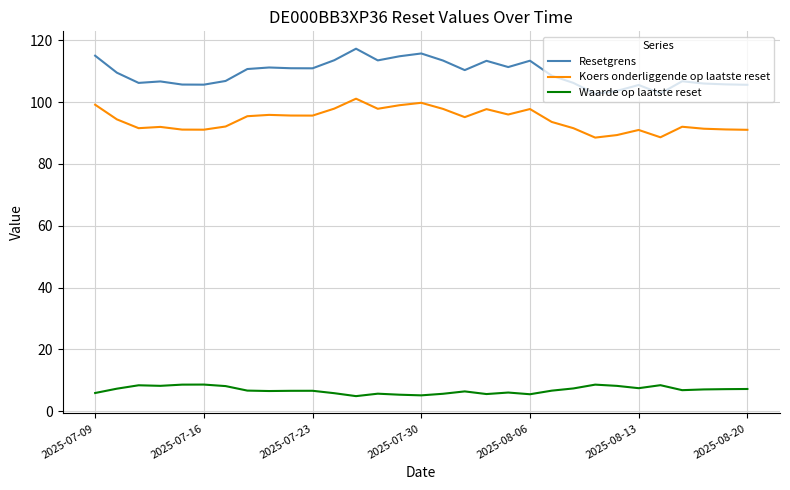

What is the difference between the maximum and minimum values in the Koers onderliggende op laatste reset series?

12.6